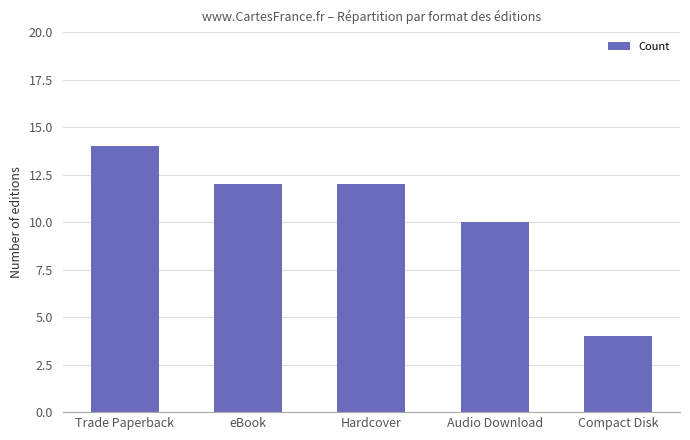

How many distinct data groups are displayed?

1